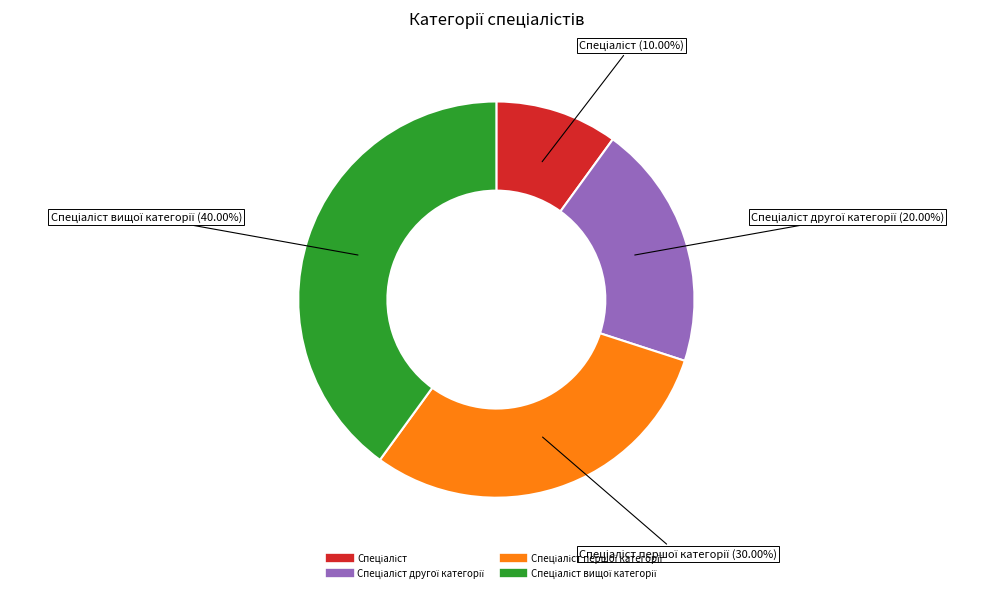

Is there a majority slice in this chart?

No